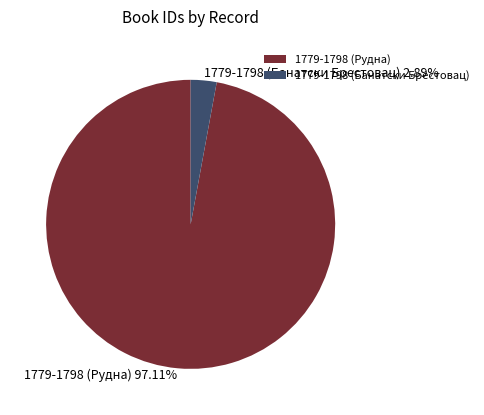

Which slice is the largest?

1779-1798 (Рудна)